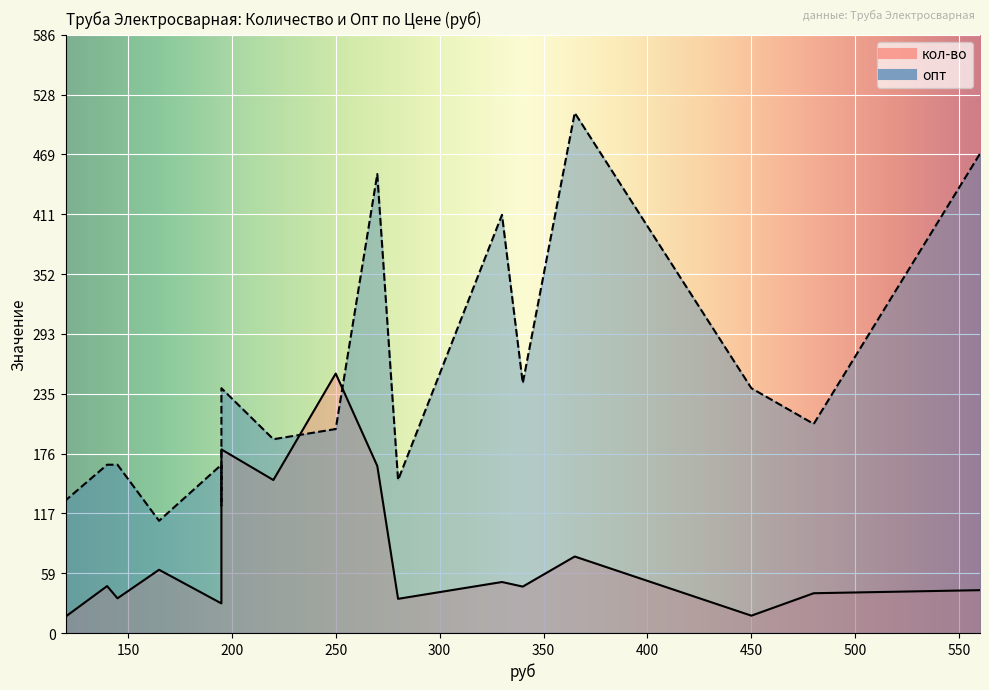

Does the chart display data point markers on the line(s)?

No